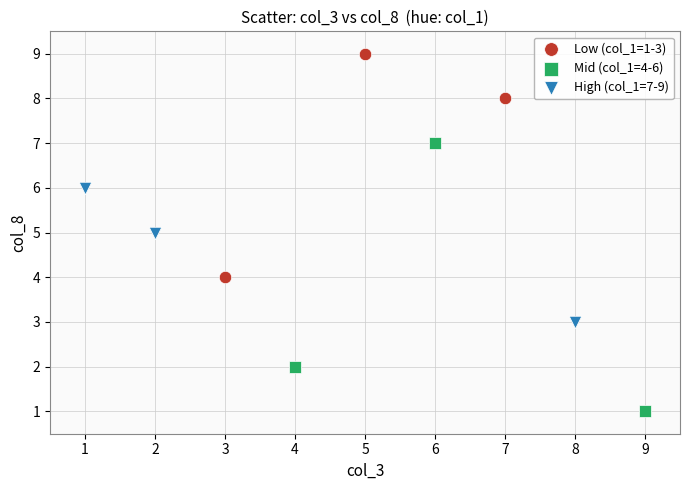

Which series has the widest spread of Y values?

Mid (col_1=4-6)